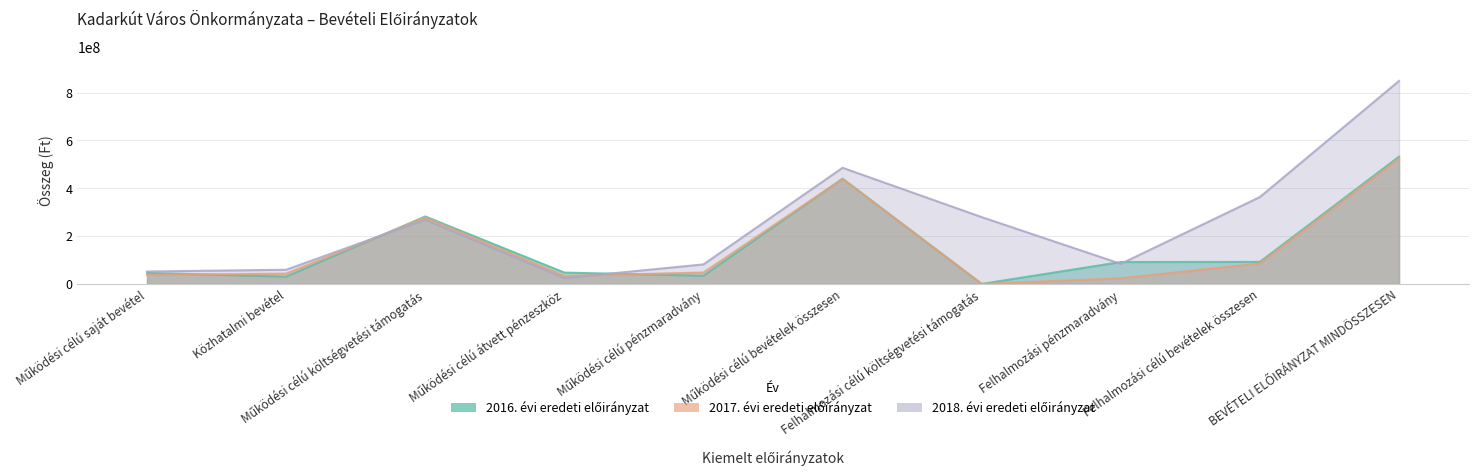

Rank the series at Működési célú saját bevétel from highest to lowest value.

2018. évi eredeti előirányzat, 2016. évi eredeti előirányzat, 2017. évi eredeti előirányzat